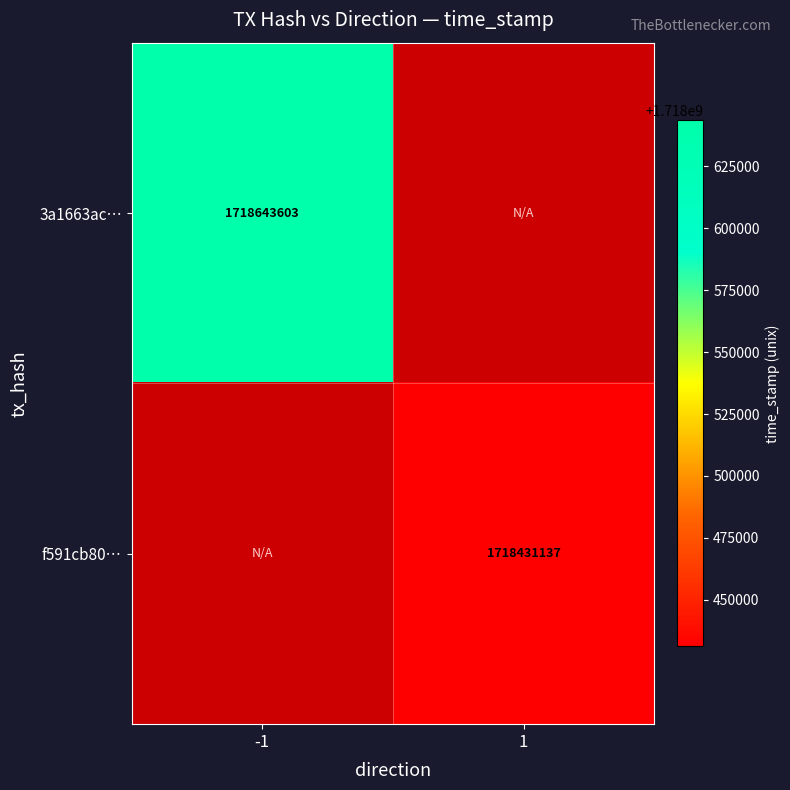

Count the number of categories in the chart.

2